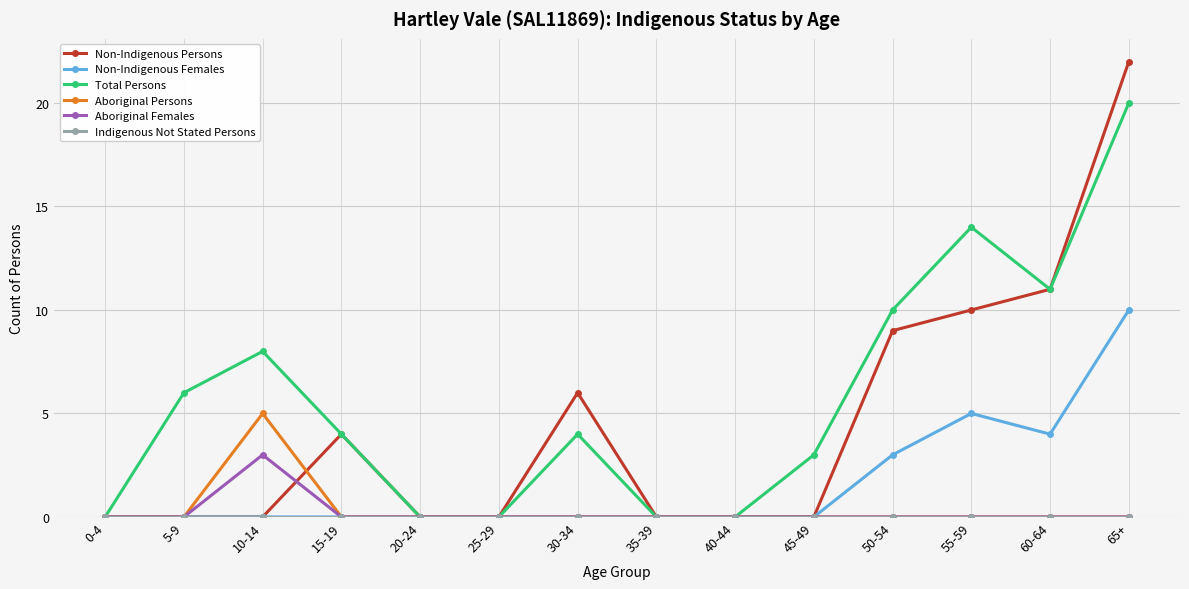

The value of Aboriginal Persons at 55-59 is 0. True or false?

True